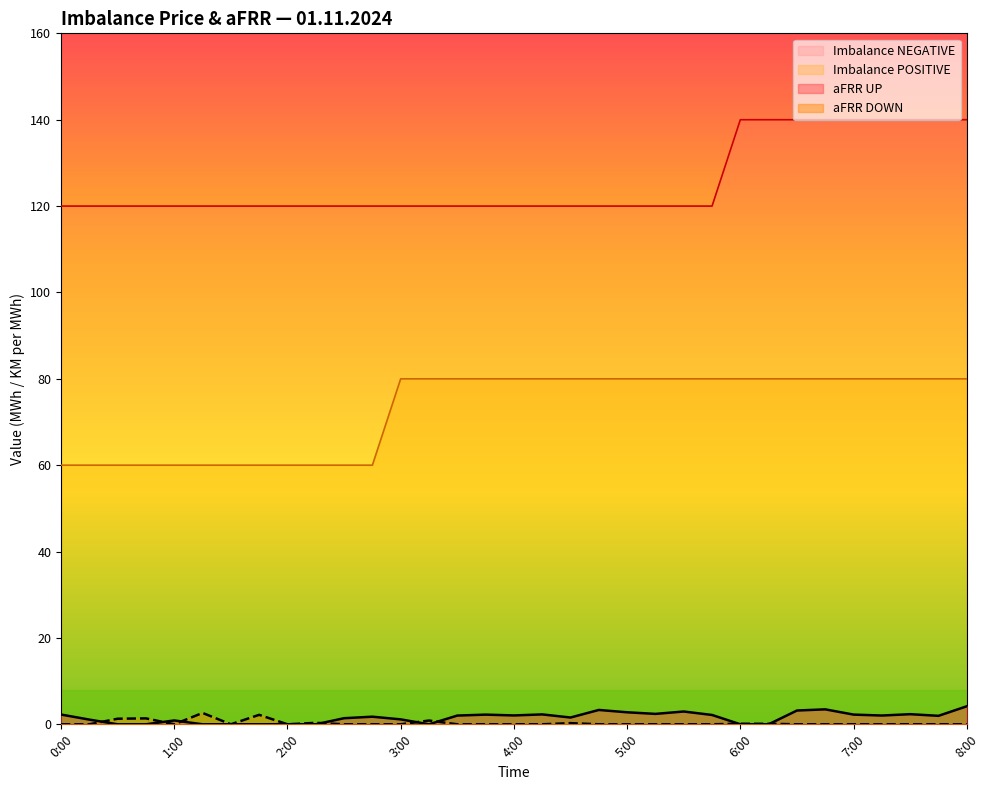

Which category has the highest value across all series?

6:00